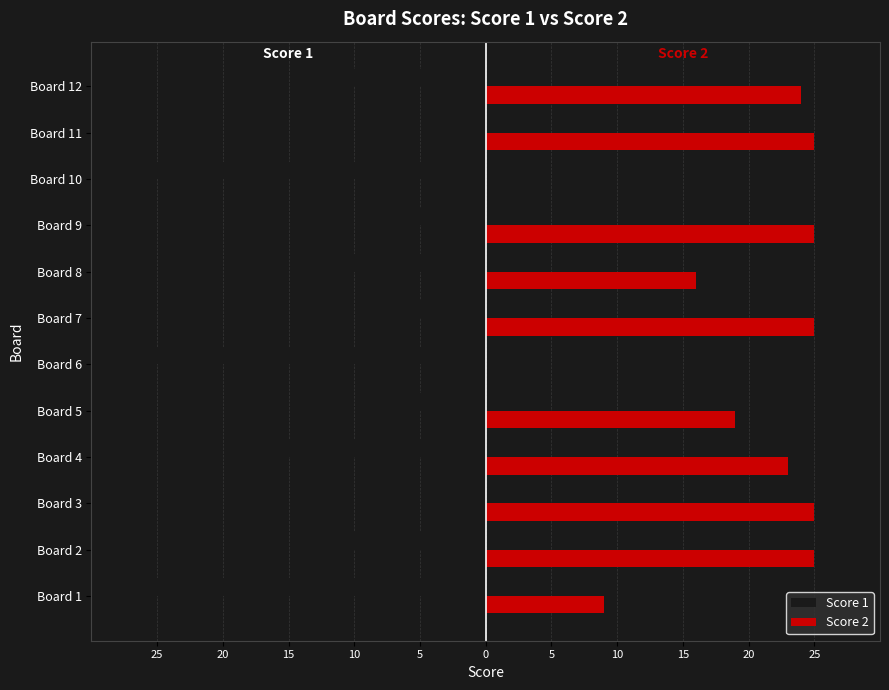

What are all the series names shown in the legend?

Score 1, Score 2